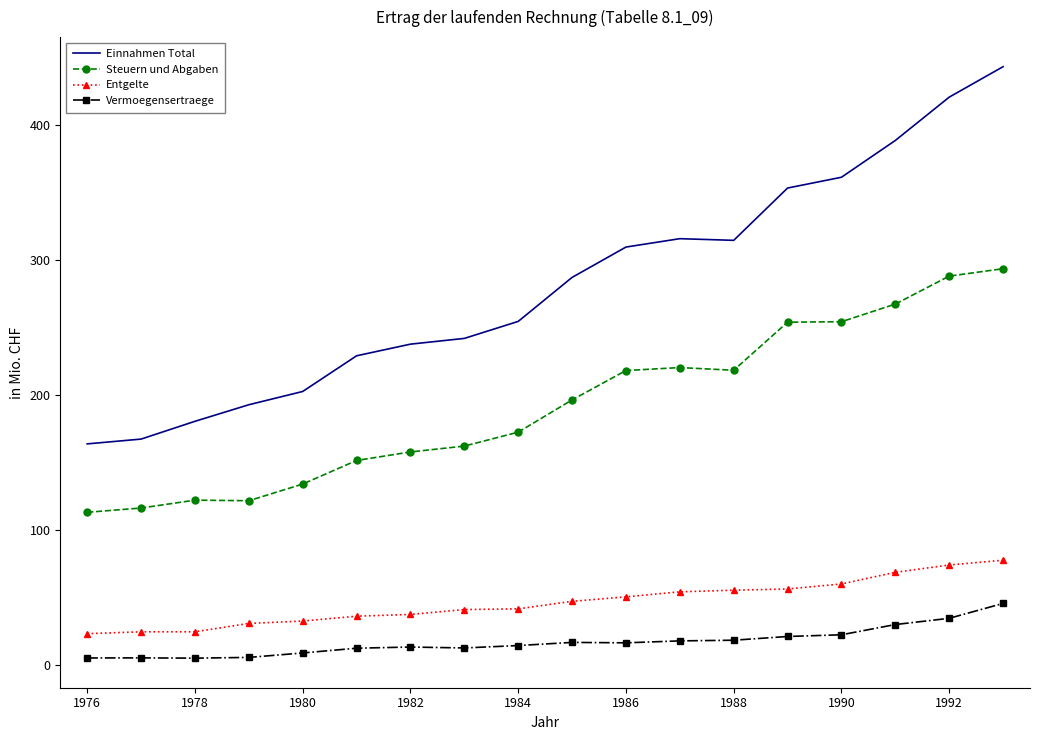

True or false: Einnahmen Total and Vermoegensertraege intersect in this chart.

False